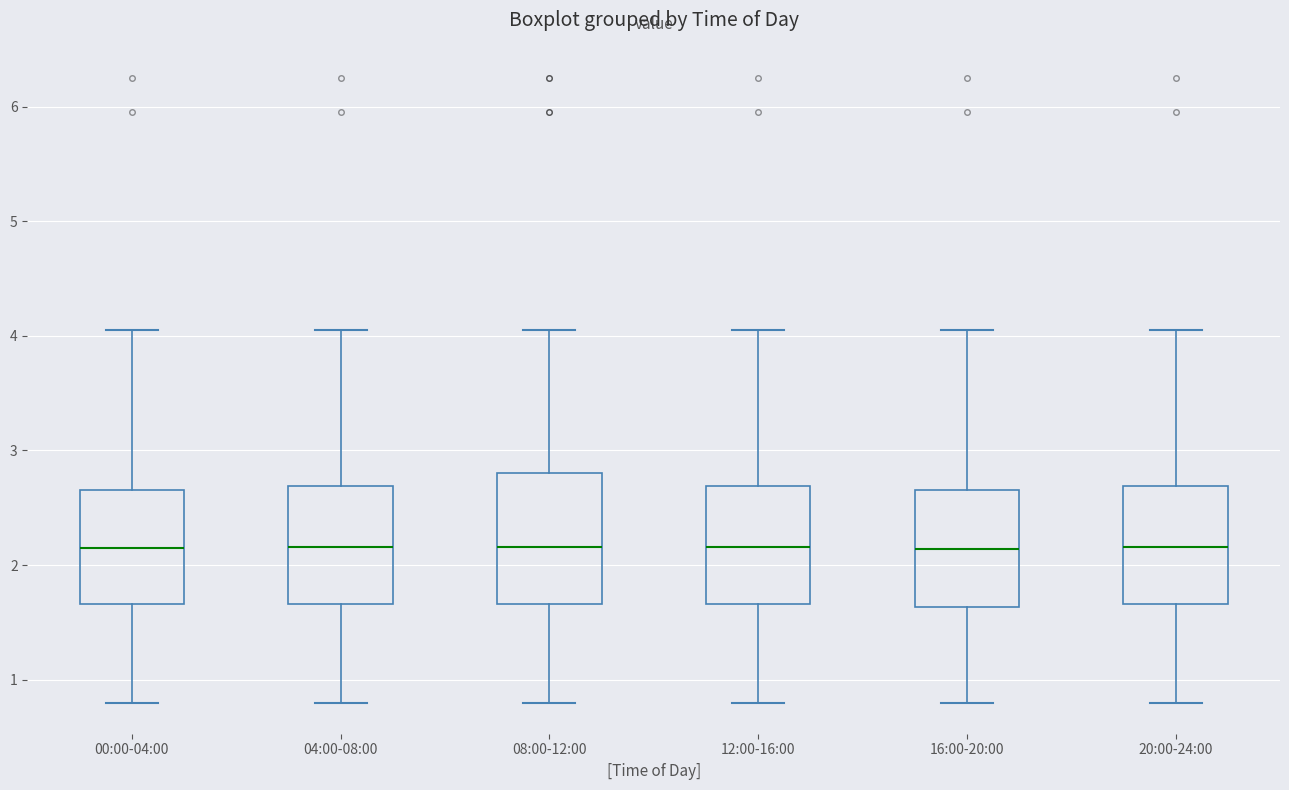

Reading left to right, transcribe this box plot: for each box, give where its median line is, the range the box spans, and where its two whiskers end, as read against the y-axis. The values are not printed on the chart, so give them approximately, as read against the axis.

00:00-04:00: median 2.2, box 1.7 to 2.7, whiskers 0.8 to 4.1
04:00-08:00: median 2.2, box 1.7 to 2.7, whiskers 0.8 to 4.1
08:00-12:00: median 2.2, box 1.7 to 2.8, whiskers 0.8 to 4.1
12:00-16:00: median 2.2, box 1.7 to 2.7, whiskers 0.8 to 4.1
16:00-20:00: median 2.1, box 1.6 to 2.7, whiskers 0.8 to 4.1
20:00-24:00: median 2.2, box 1.7 to 2.7, whiskers 0.8 to 4.1